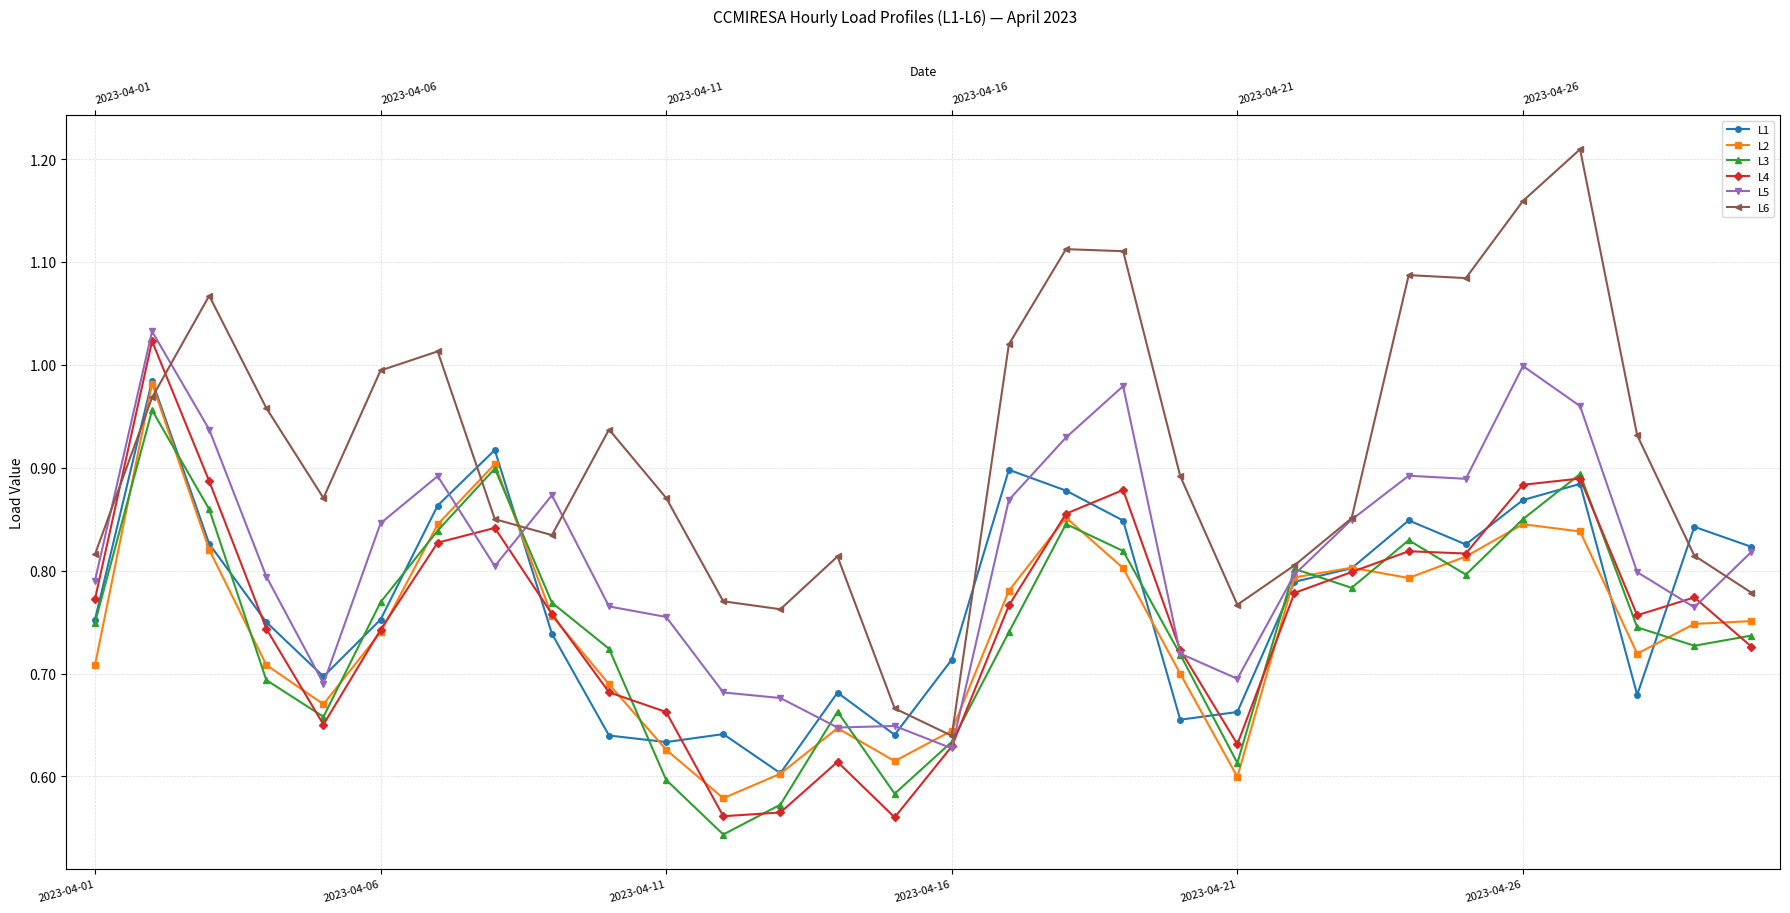

Is the value of L4 at 11 greater than the value of L2 at 29?

No